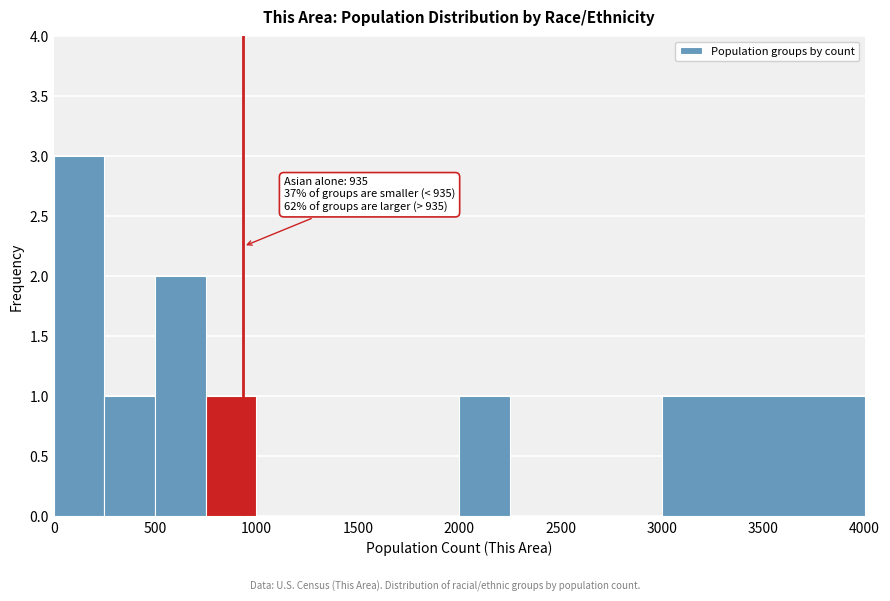

Which range on the x-axis has the tallest bar?

0 to 250